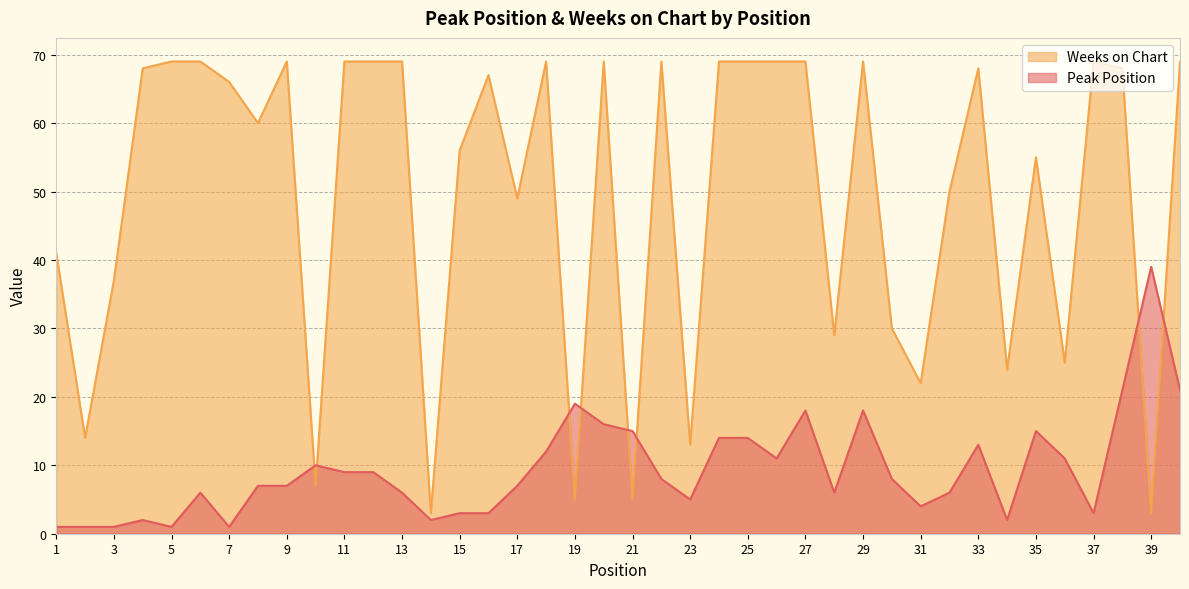

What are all the series names shown in the legend?

Peak Position, Weeks on Chart